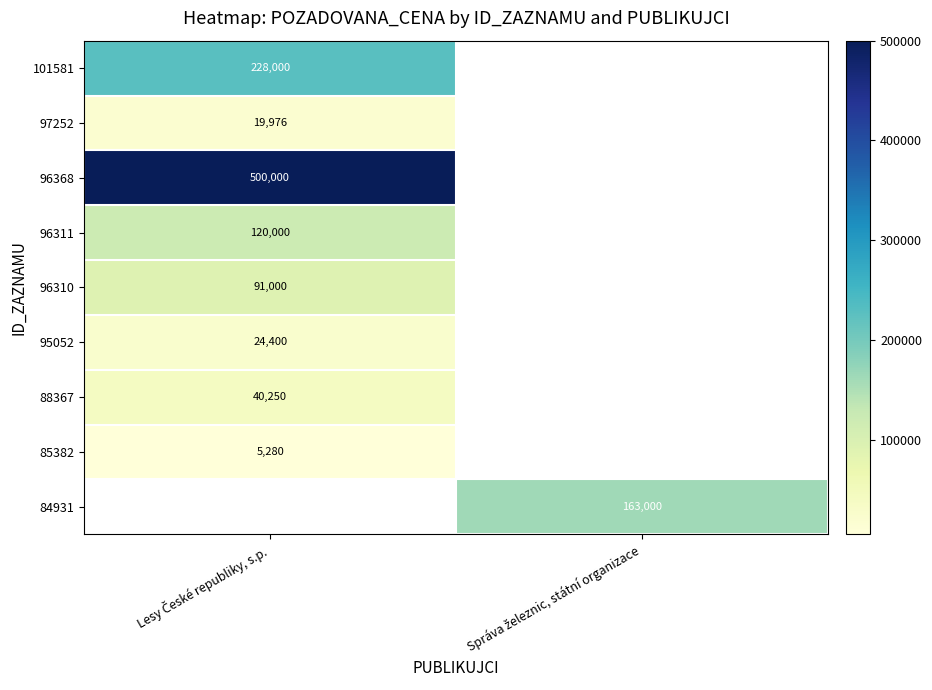

What is the minimum value shown in the chart?

5280.0